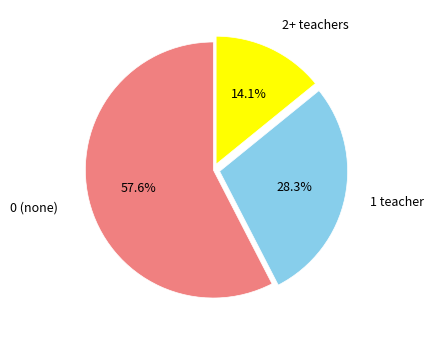

Does any single category account for the majority?

Yes